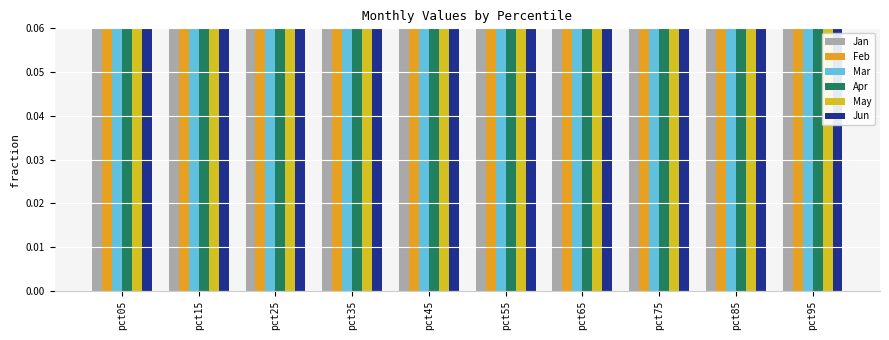

What is the total value across all series at pct35?

3.2